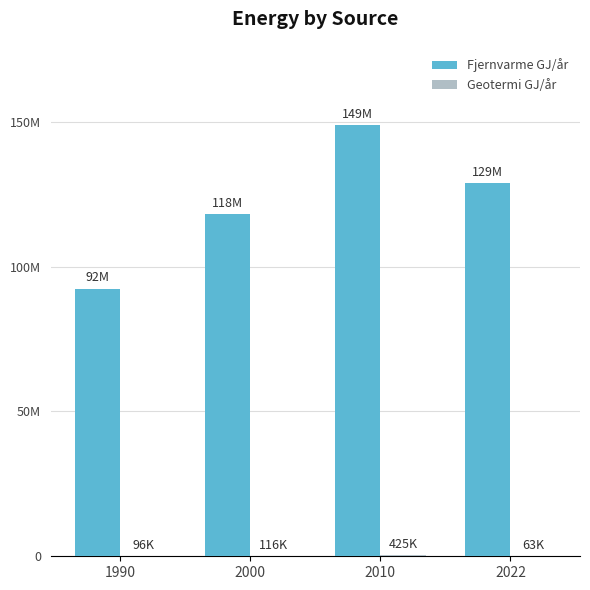

Does the chart contain stacked bars?

No